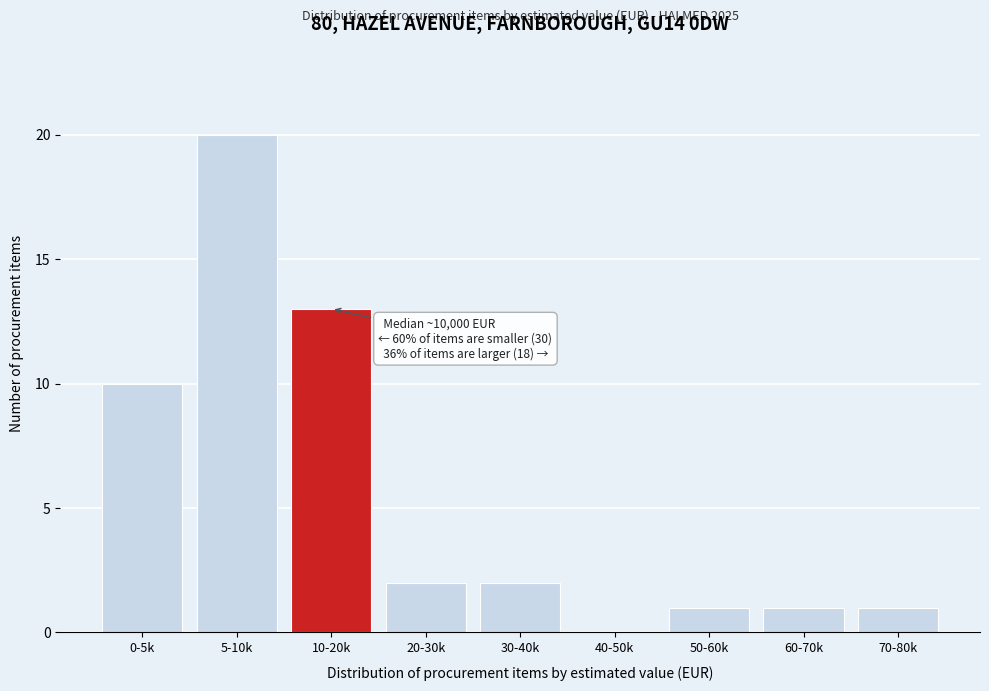

Reading left to right, list all the values displayed in this chart.

0-5k=10	5-10k=20	10-20k=13	20-30k=2	30-40k=2	40-50k=0	50-60k=1	60-70k=1	70-80k=1